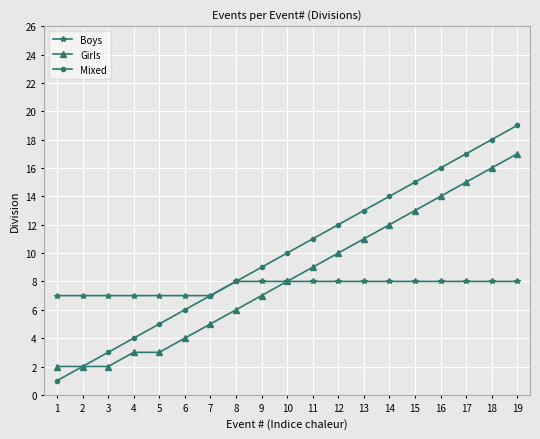

How many lines are shown in the chart?

3